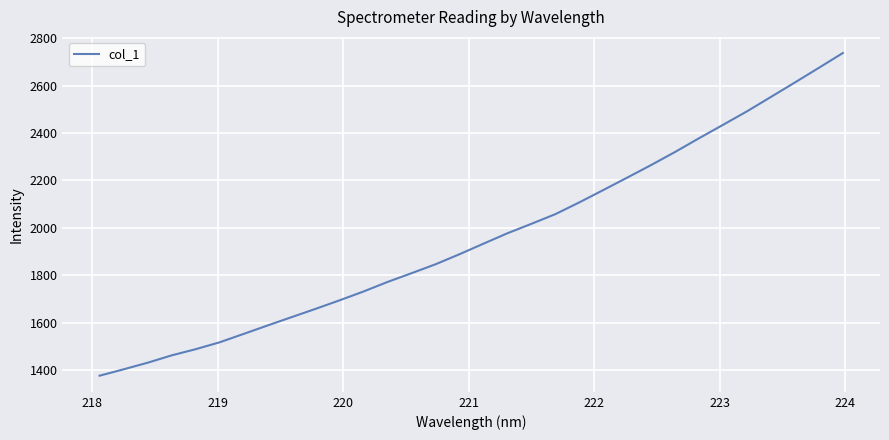

What is the greatest value displayed?

2737.2